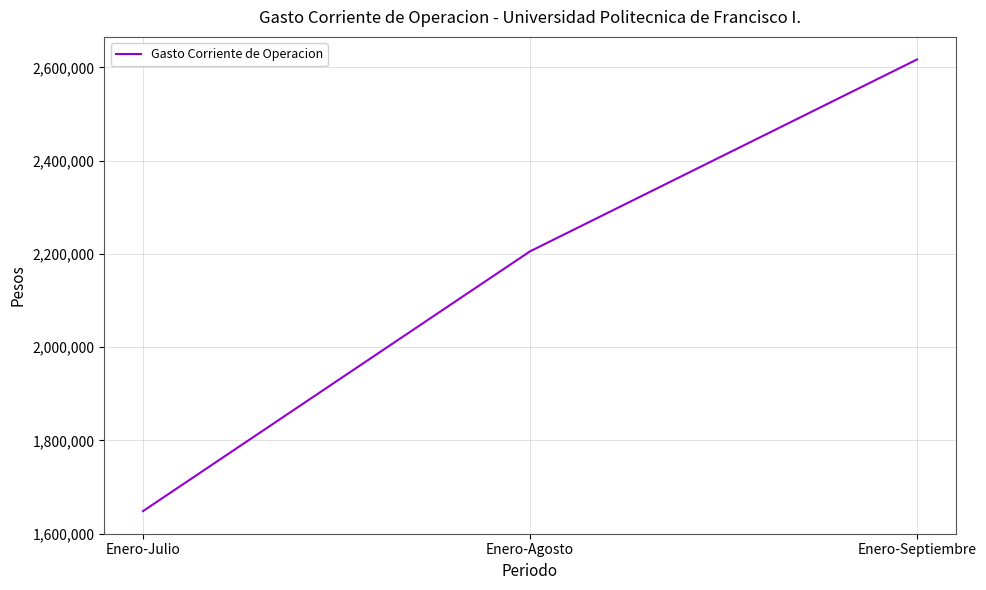

What is the change in value from Enero-Agosto to Enero-Septiembre?

+411687.6